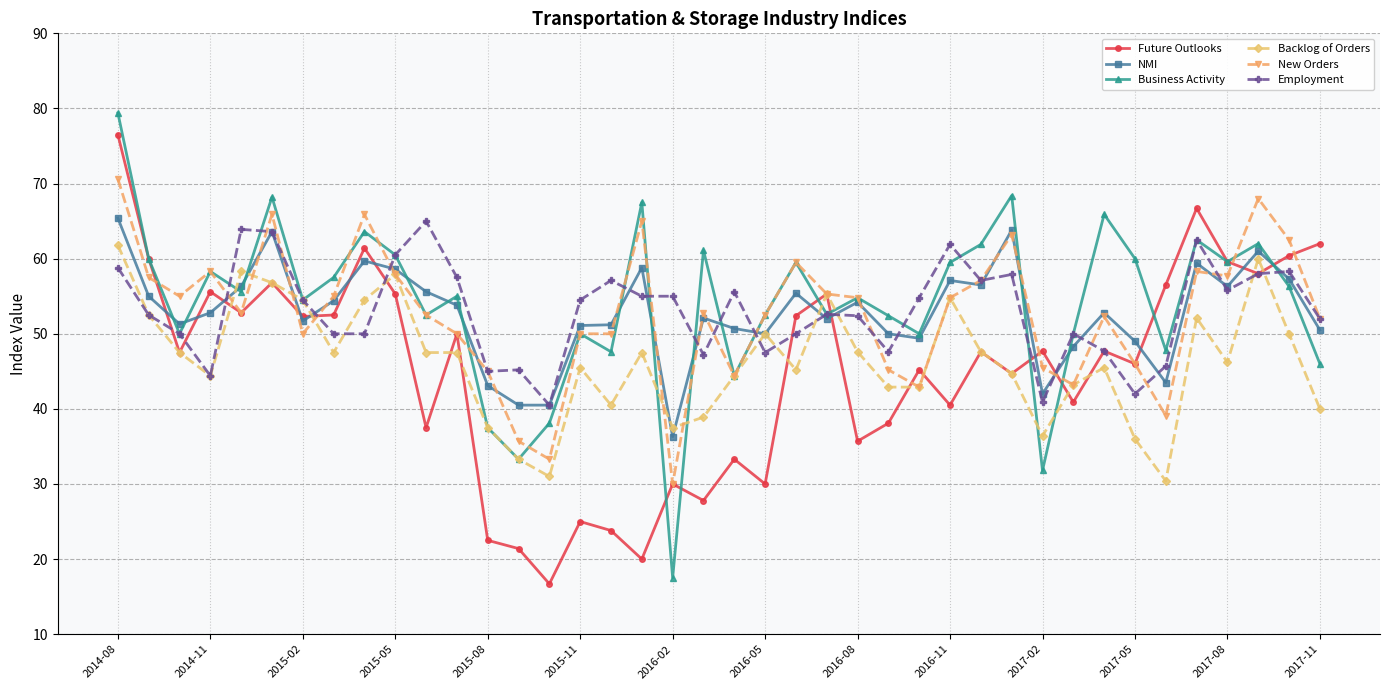

How many lines are shown in the chart?

6